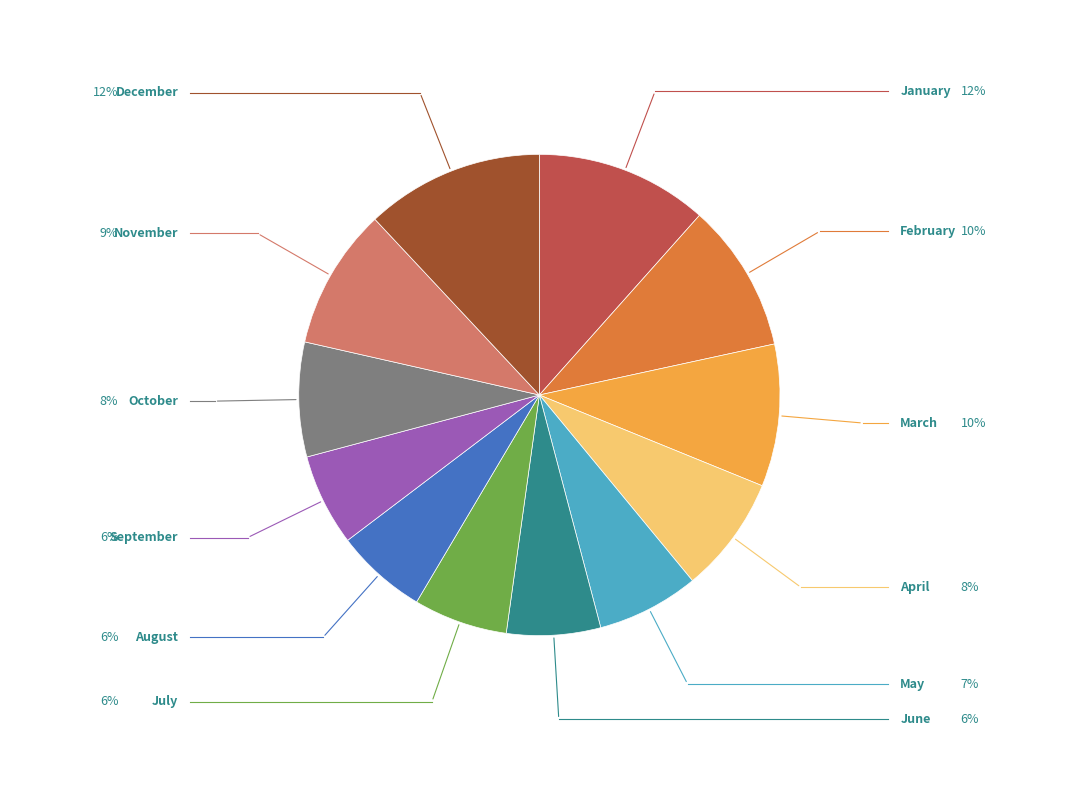

Is there any slice that represents more than half of the pie?

No